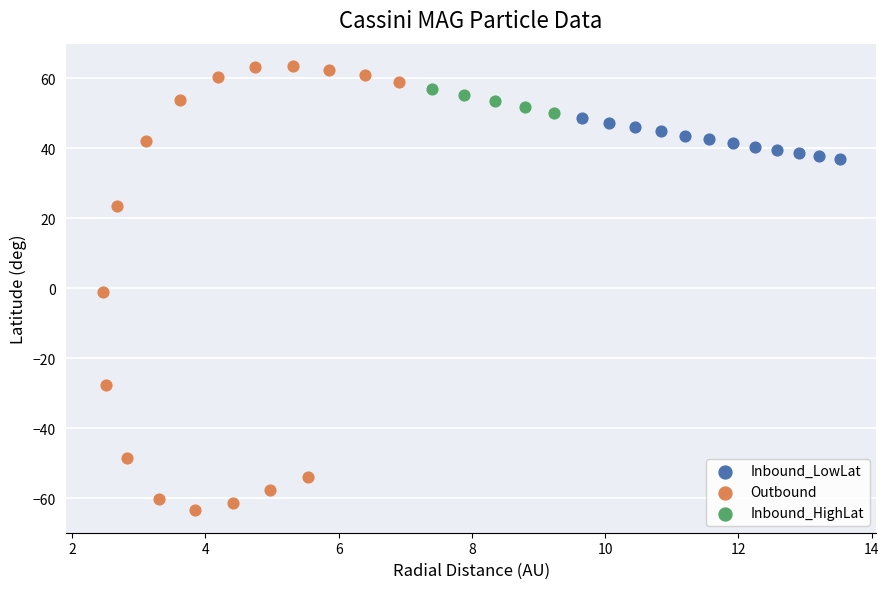

Which series contains the highest Y value?

Outbound